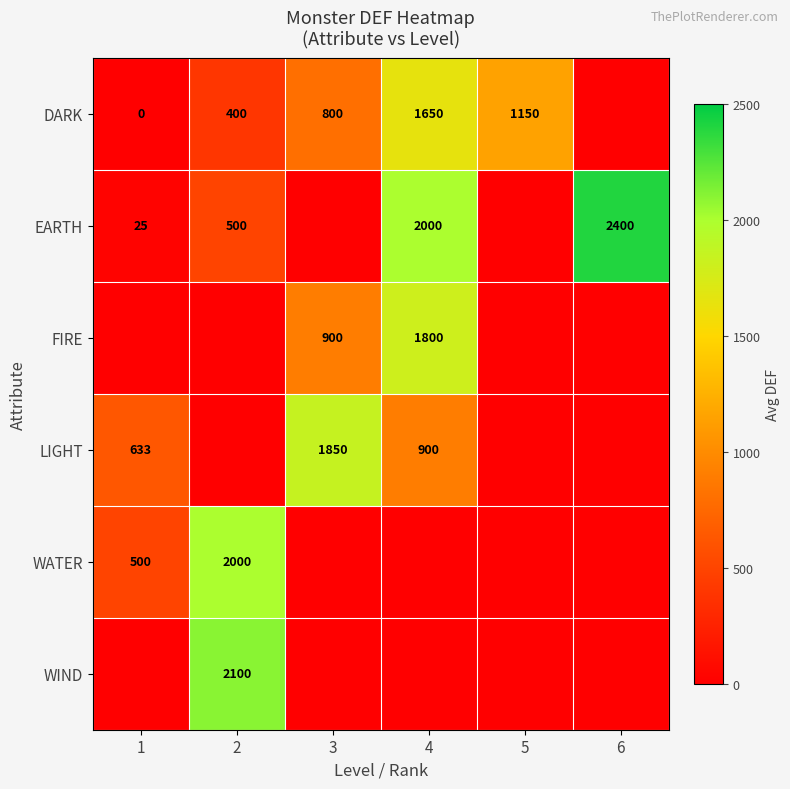

True or false: DARK has a value of 1150 at 5.

True